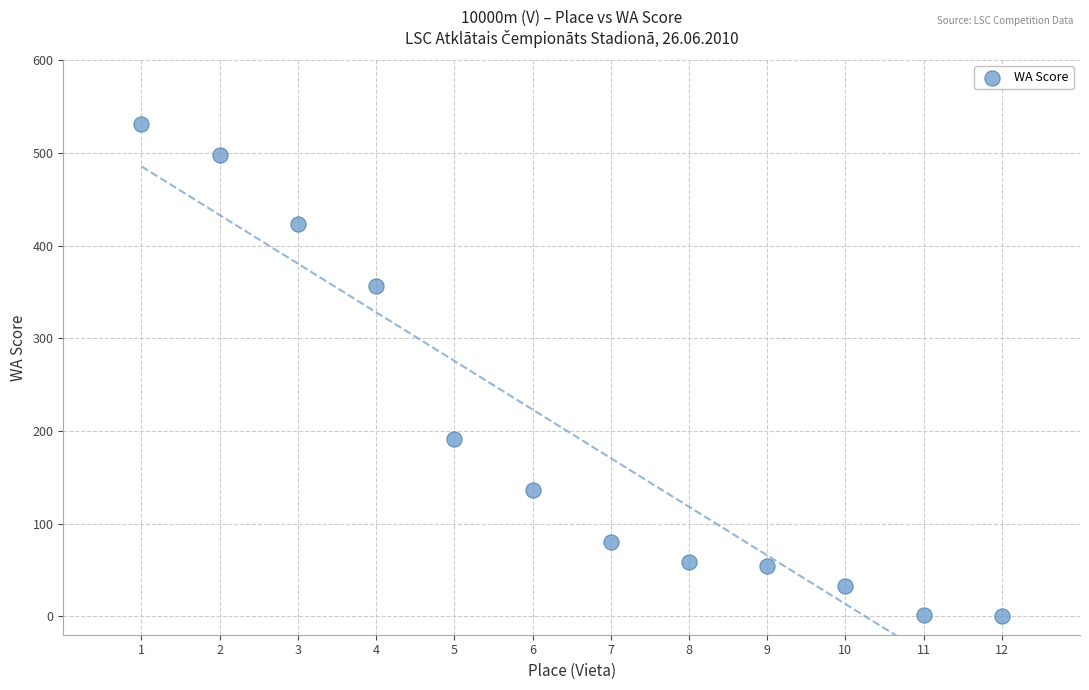

What Y value in the scatter plot is closest to 265?

191